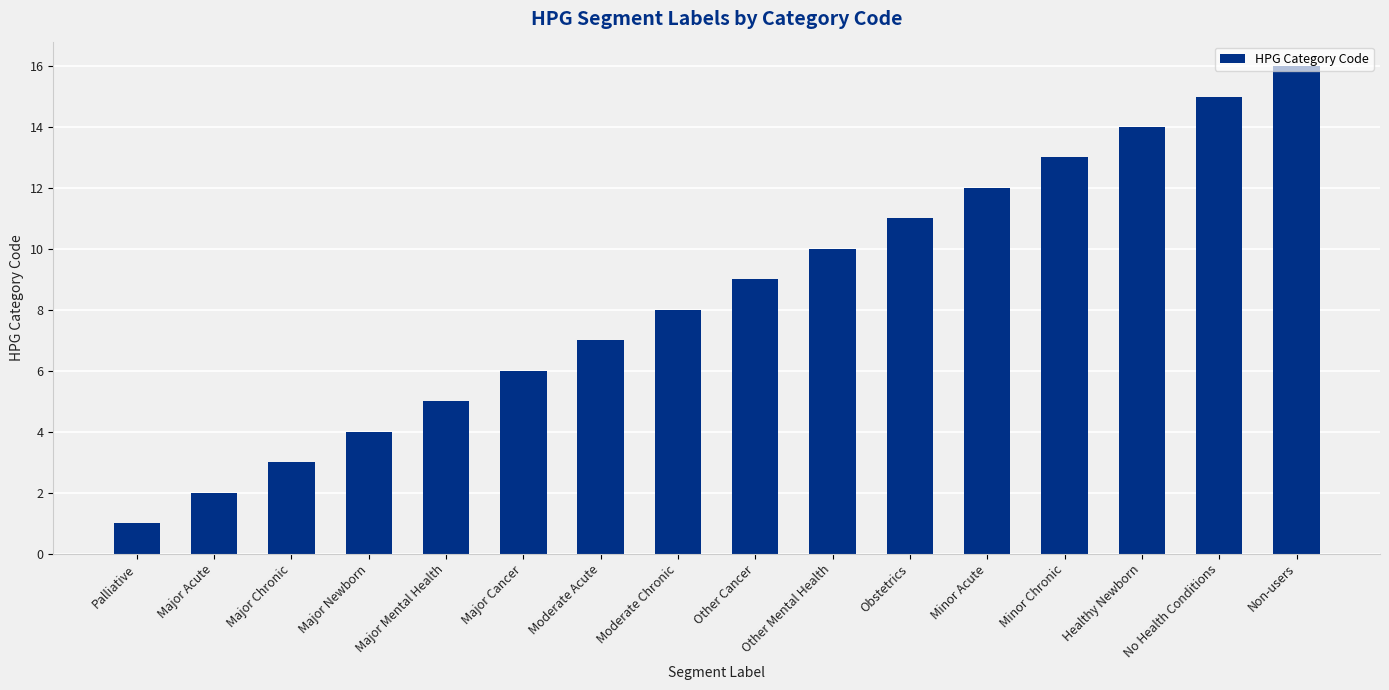

Reading right to left, extract all data points from this chart.

16	15	14	13	12	11	10	9	8	7	6	5	4	3	2	1